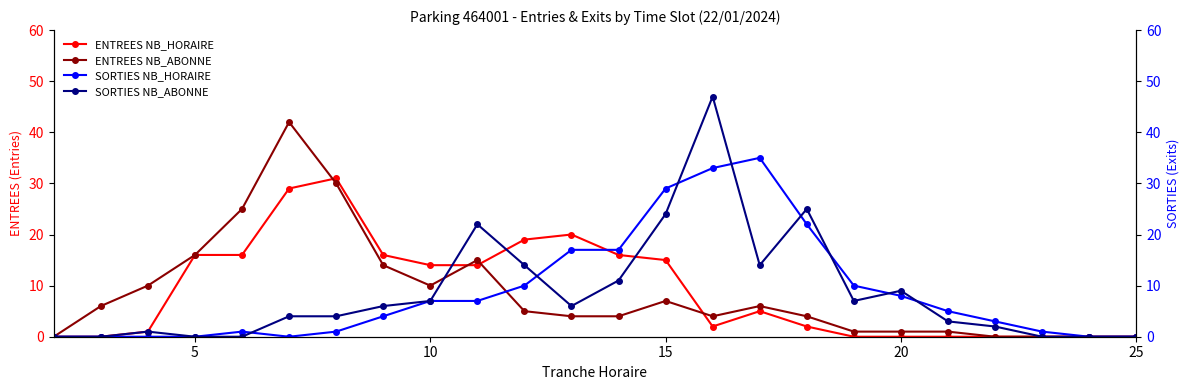

True or false: ENTREES NB_ABONNE has more than 2 interior local peaks.

True